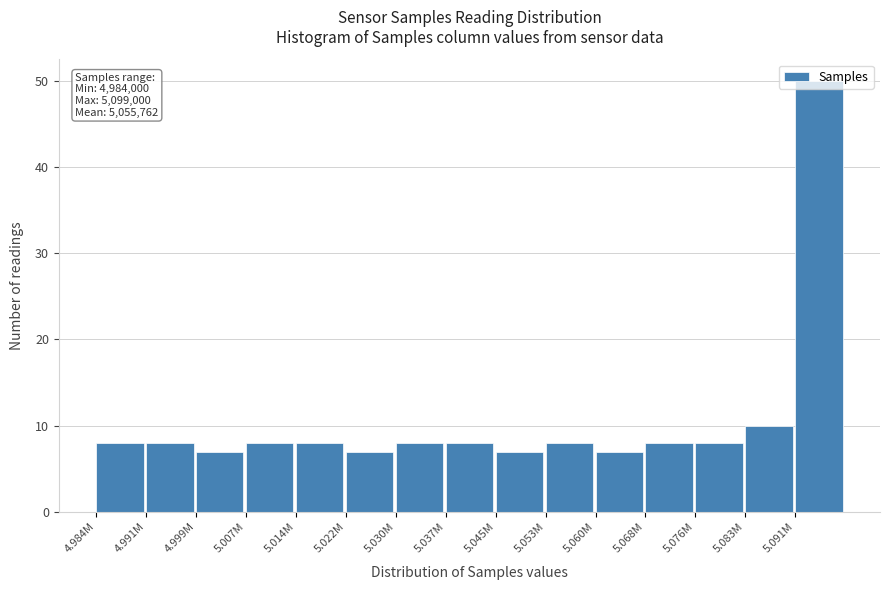

What is the greatest value displayed?

50